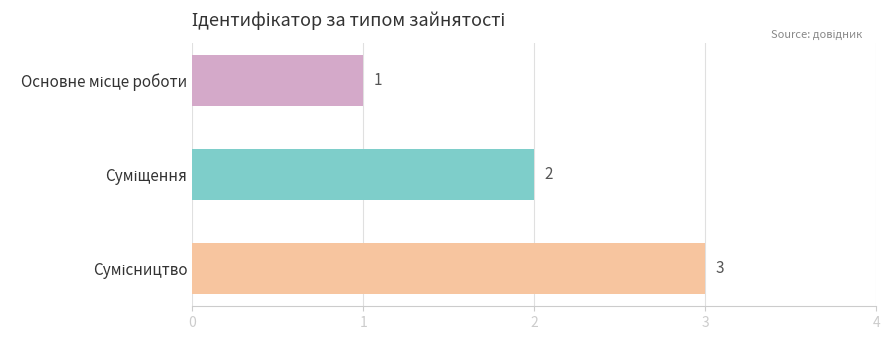

Count the number of data series in this chart.

1